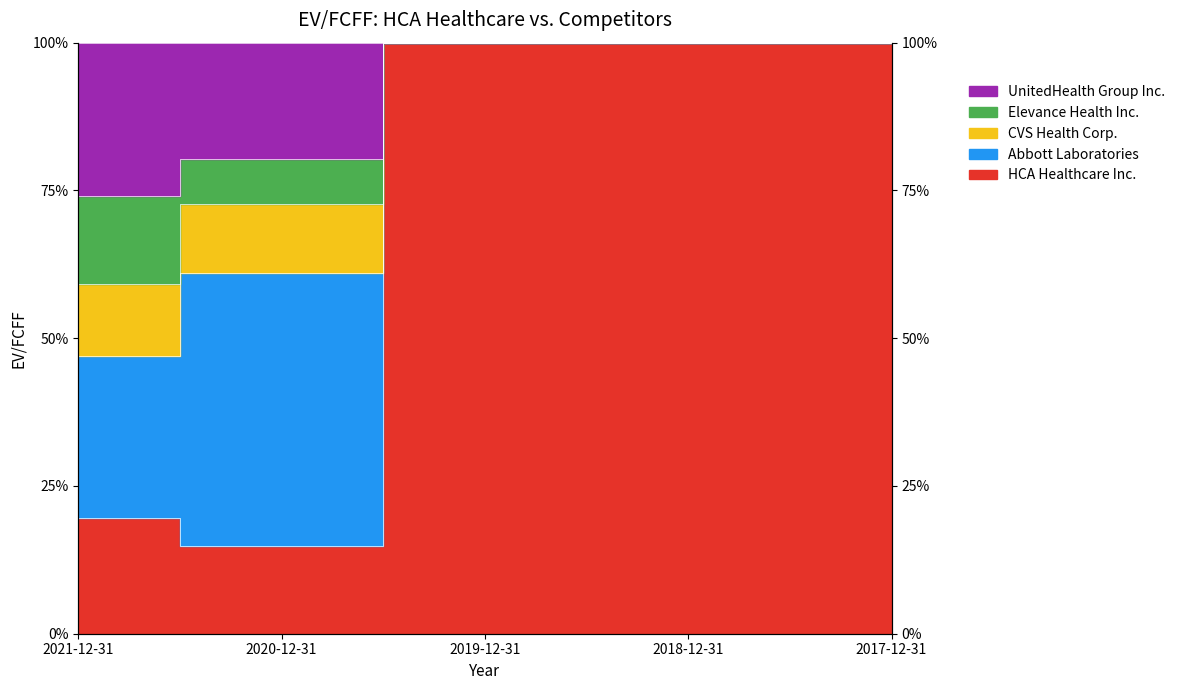

How many categories are shown in the chart?

5